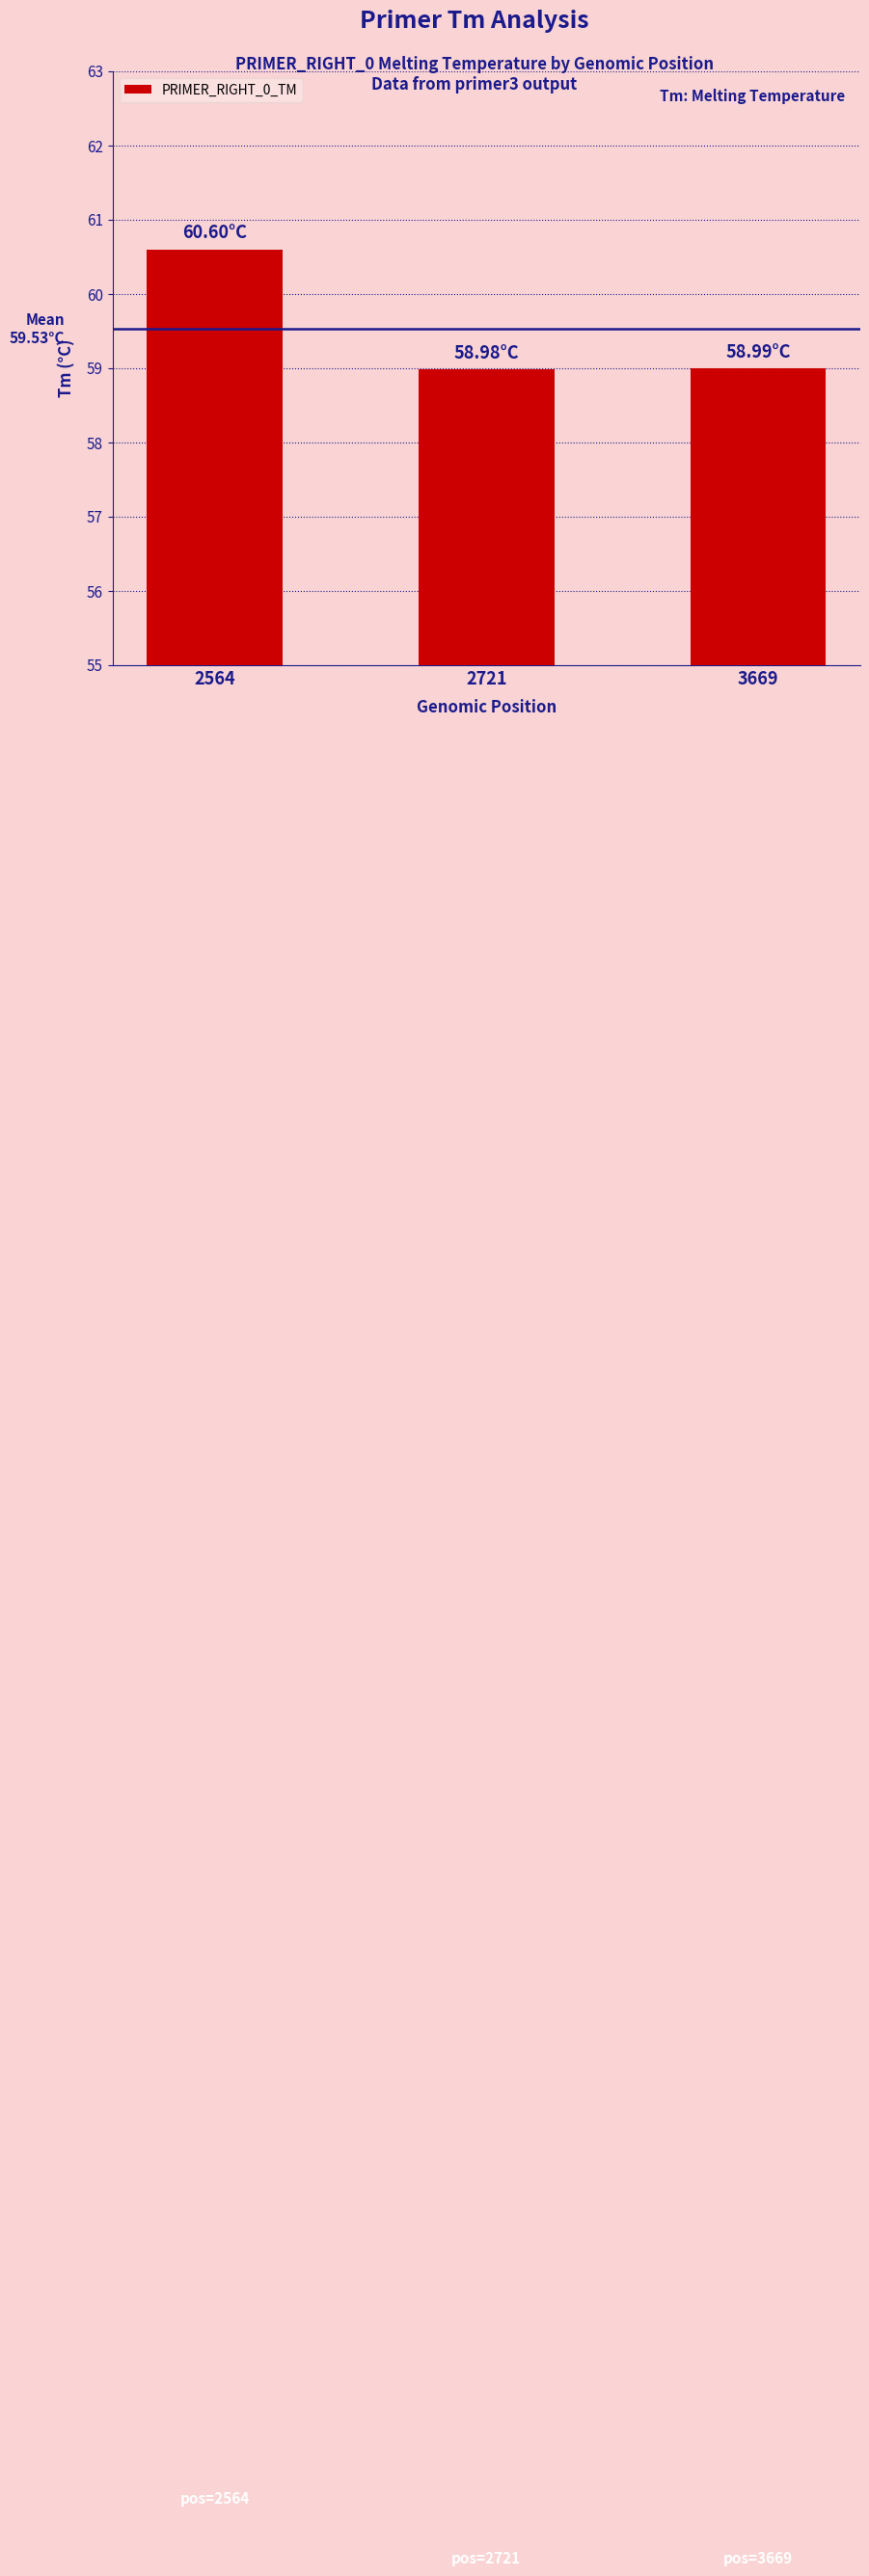

Which has a higher value, 2564 or 2721?

2564